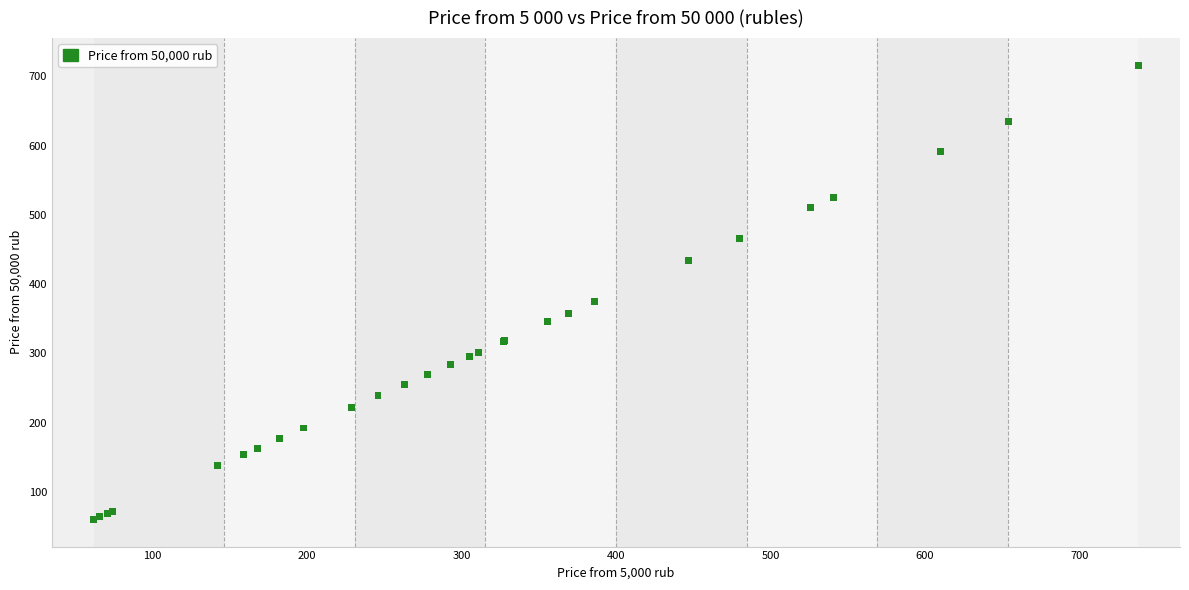

What Y value in the scatter plot is closest to 388?

374.4